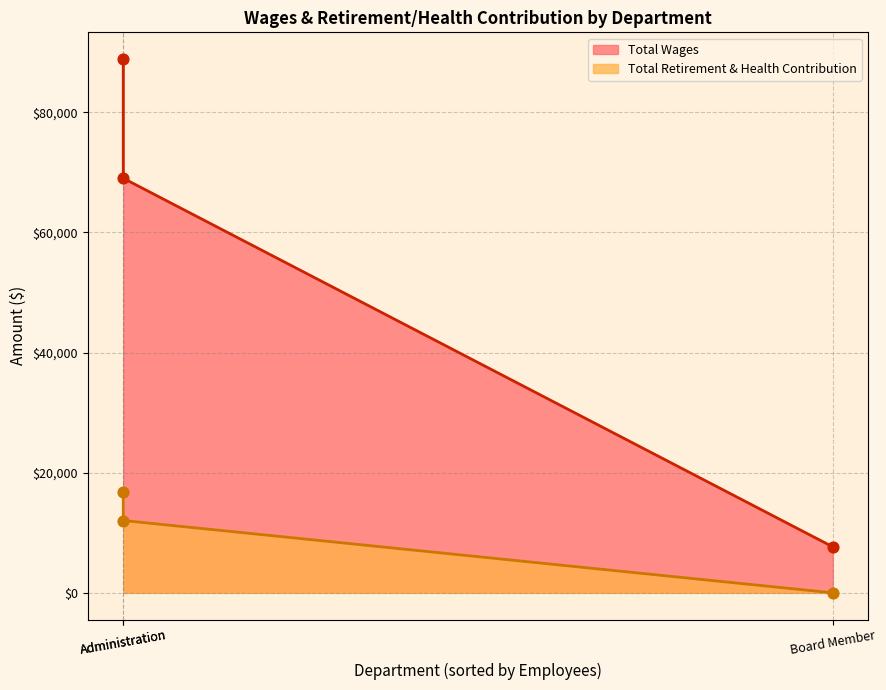

Which series contains the lowest Y value?

Total Retirement & Health Contribution